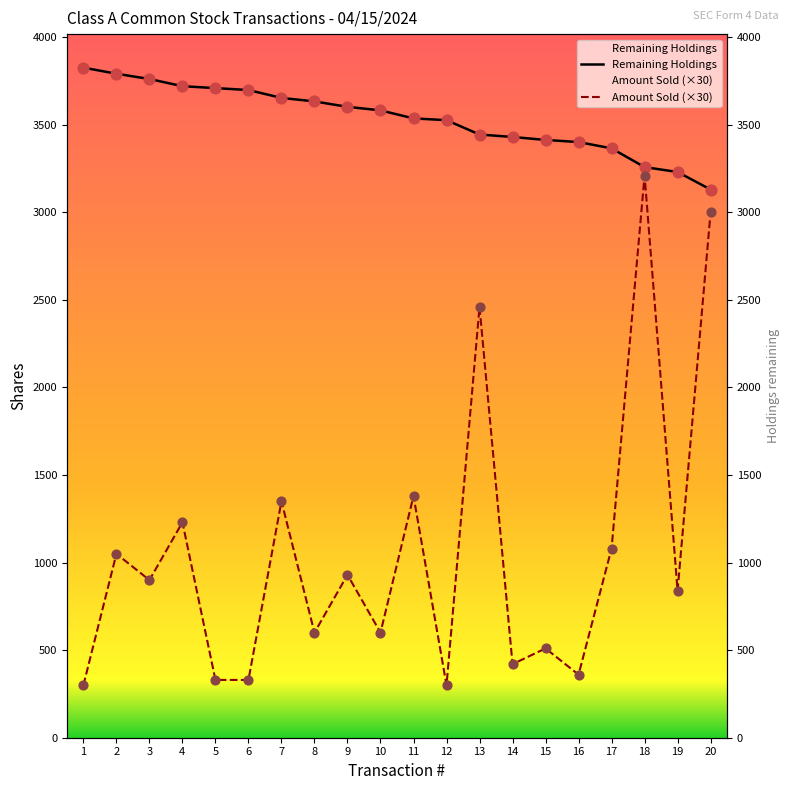

Which series has the widest spread of Y values?

Amount Sold (×30)